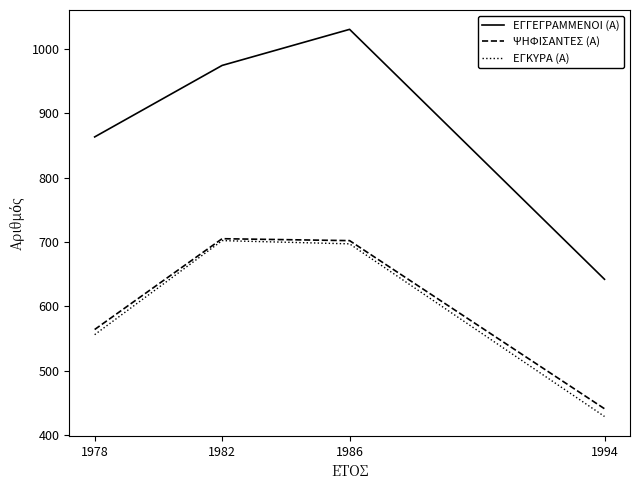

What is the maximum value for ΨΗΦΙΣΑΝΤΕΣ (Α)?

705